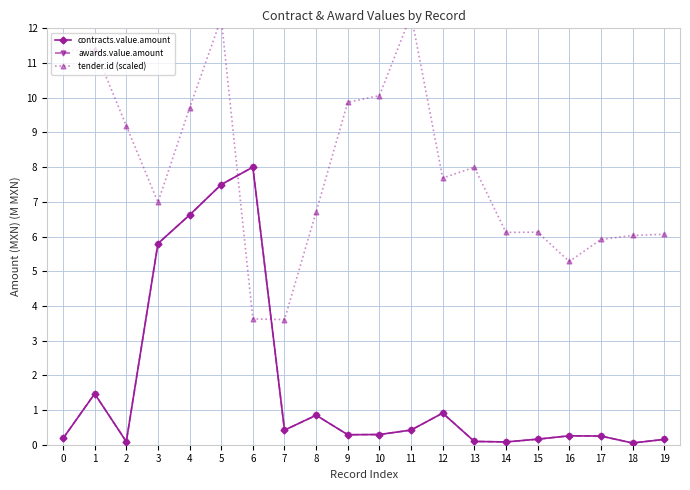

What is the highest value of the contracts.value.amount series?

8.0